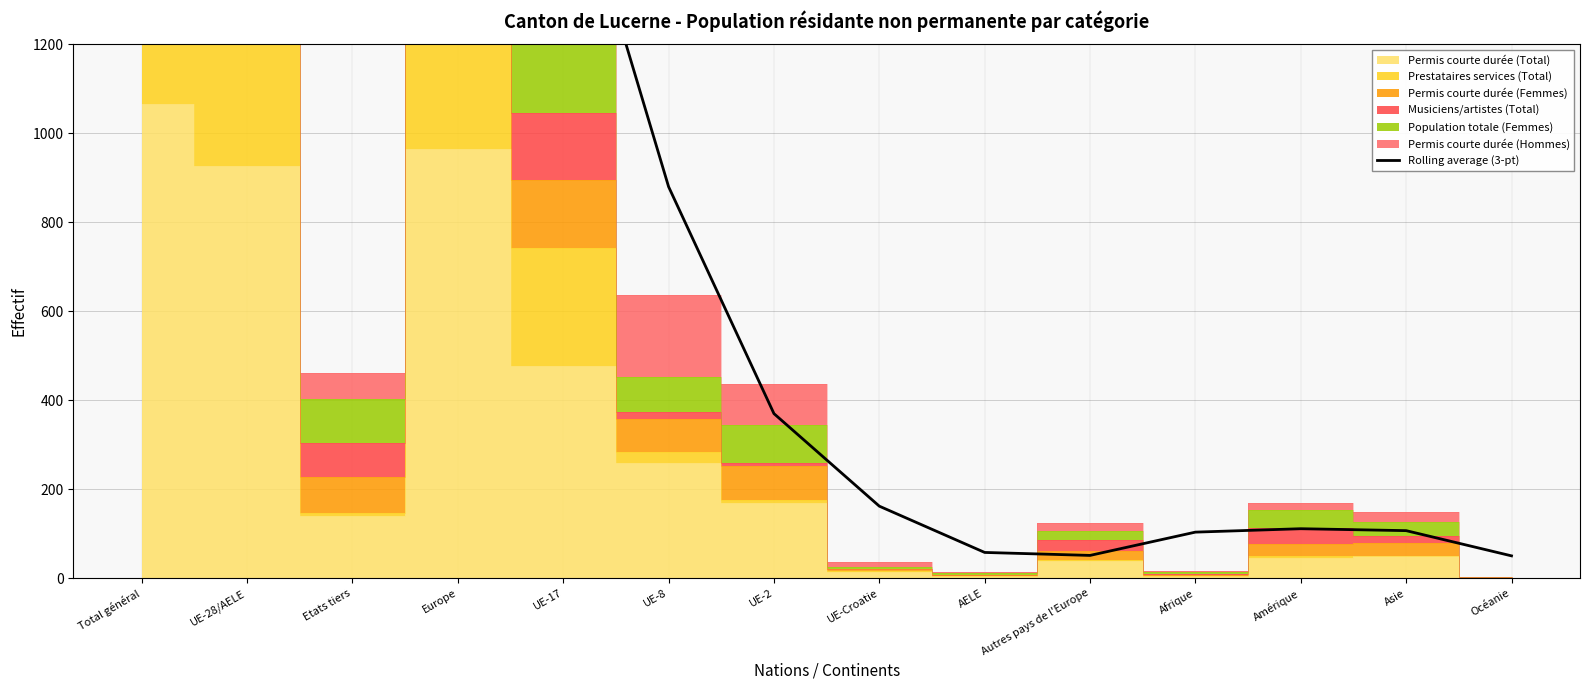

What is the value of the 11th point from the left?

103.7